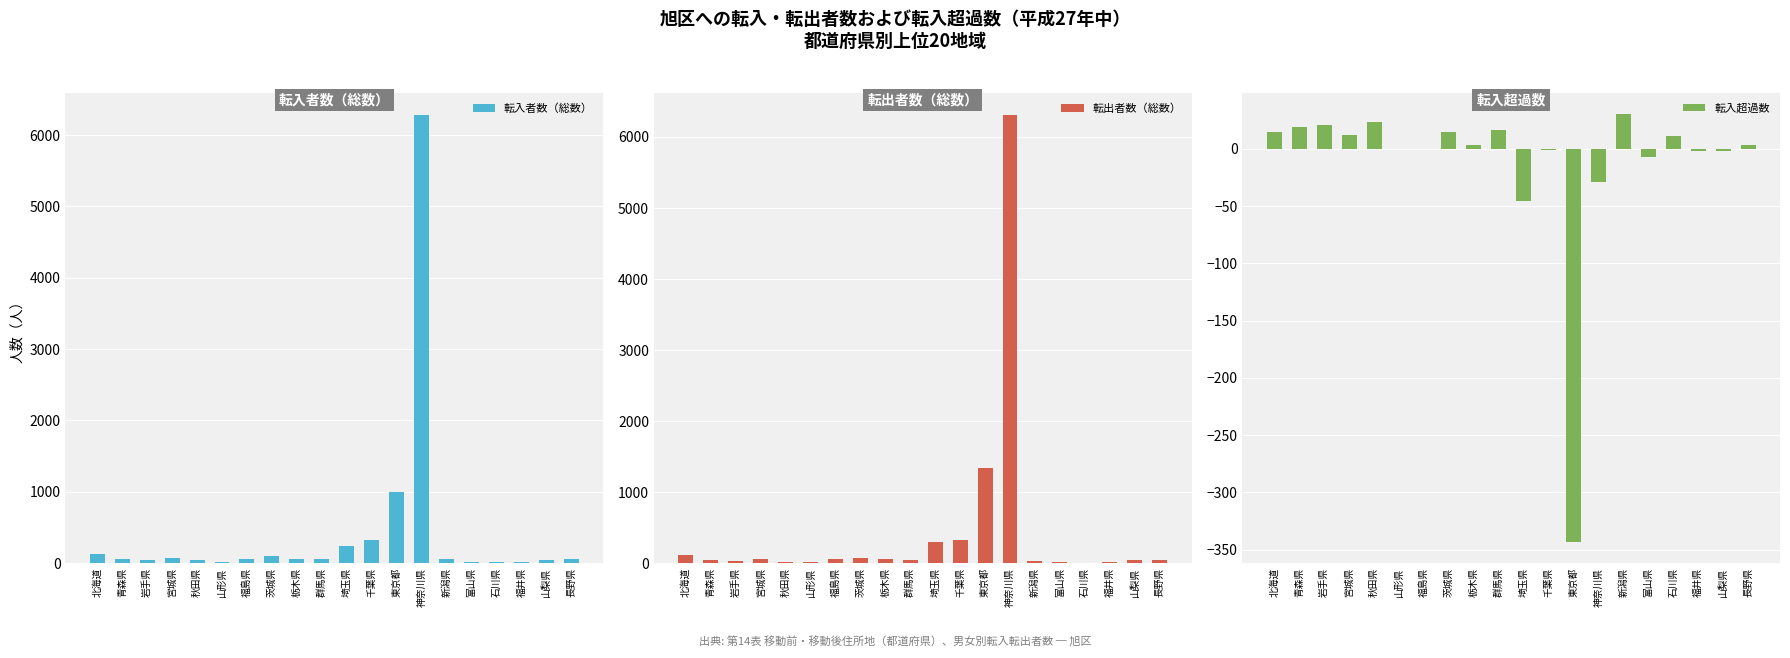

Reading left to right, transcribe all the data shown in this chart.

転入者数（総数）: 北海道=126	青森県=58	岩手県=49	宮城県=72	秋田県=38	山形県=18	福島県=61	茨城県=94	栃木県=57	群馬県=56	埼玉県=246	千葉県=324	東京都=1000	神奈川県=6275	新潟県=65	富山県=12	石川県=18	福井県=9	山梨県=40	長野県=51
転出者数（総数）: 北海道=111	青森県=39	岩手県=28	宮城県=60	秋田県=15	山形県=18	福島県=61	茨城県=79	栃木県=54	群馬県=40	埼玉県=292	千葉県=325	東京都=1343	神奈川県=6304	新潟県=35	富山県=19	石川県=7	福井県=11	山梨県=42	長野県=48
転入超過数: 北海道=15	青森県=19	岩手県=21	宮城県=12	秋田県=23	山形県=0	福島県=0	茨城県=15	栃木県=3	群馬県=16	埼玉県=-46	千葉県=-1	東京都=-343	神奈川県=-29	新潟県=30	富山県=-7	石川県=11	福井県=-2	山梨県=-2	長野県=3